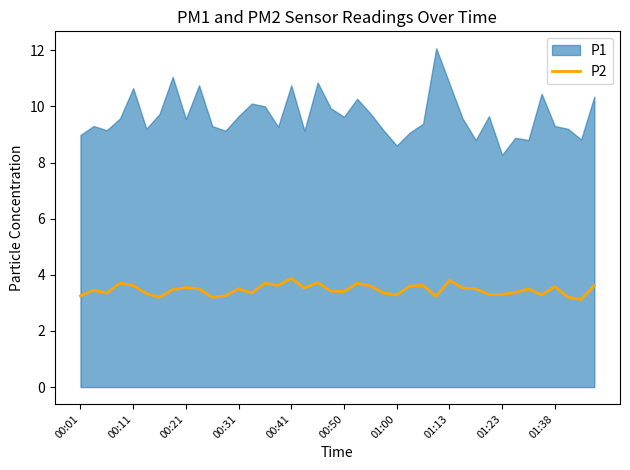

The chart shows a value of 3.5 at 34. True or false?

True